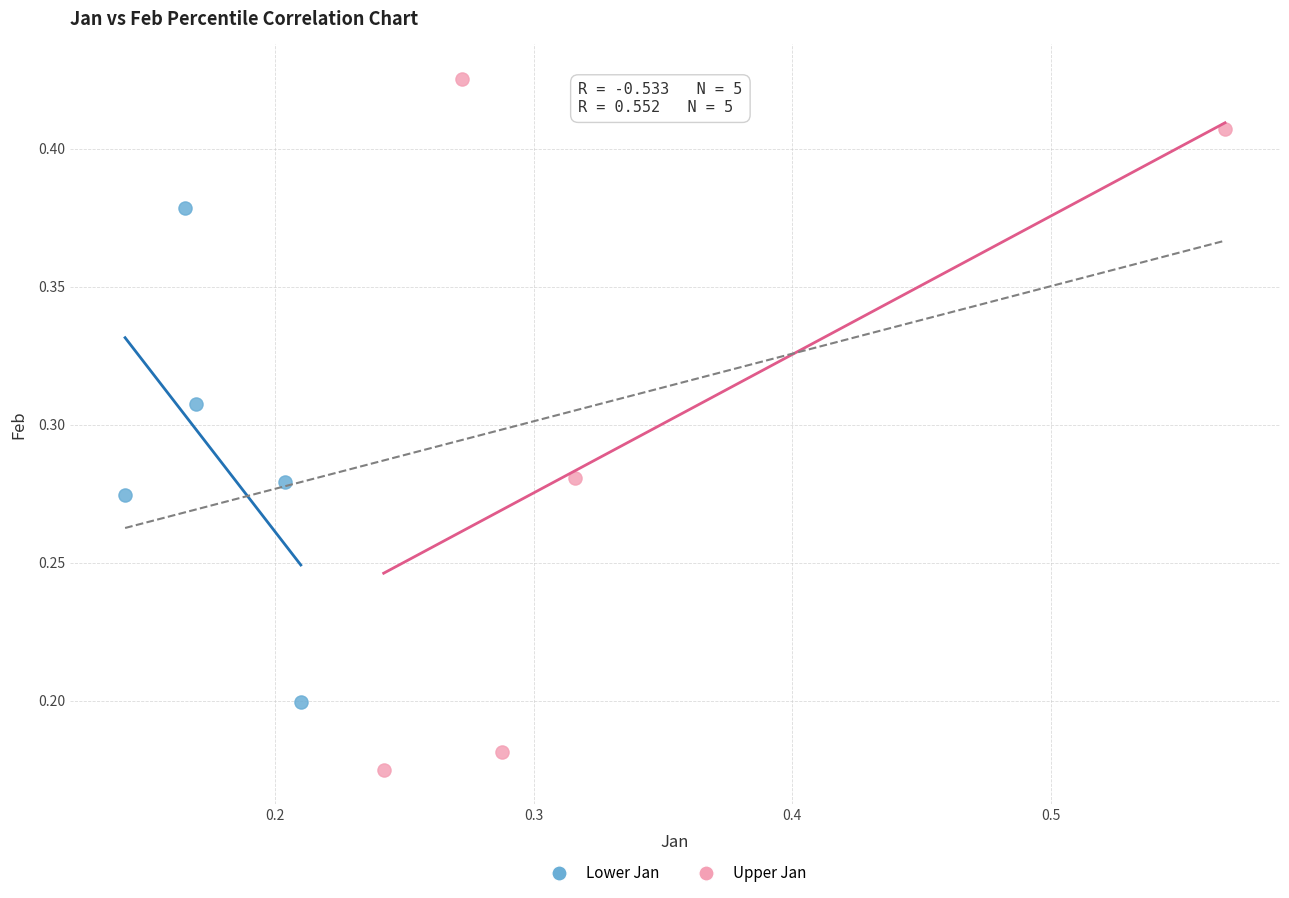

Which series has the widest spread of Y values?

Upper Jan